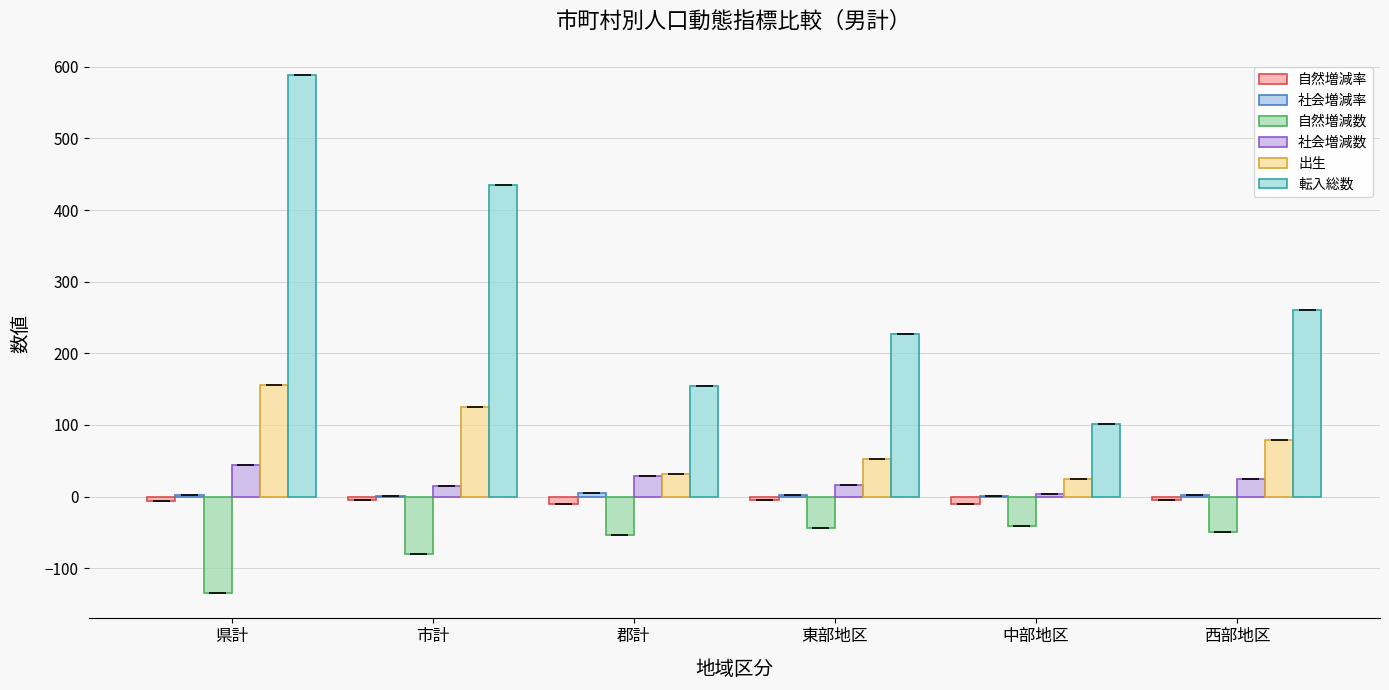

How many values in the 自然増減数 series exceed -49?

2